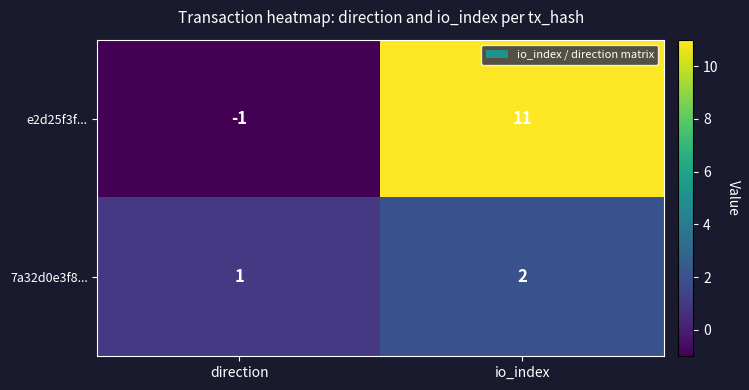

Reading right to left, list all the values displayed in this chart.

e2d25f3f...: io_index=11	direction=-1
7a32d0e3f8...: io_index=2	direction=1